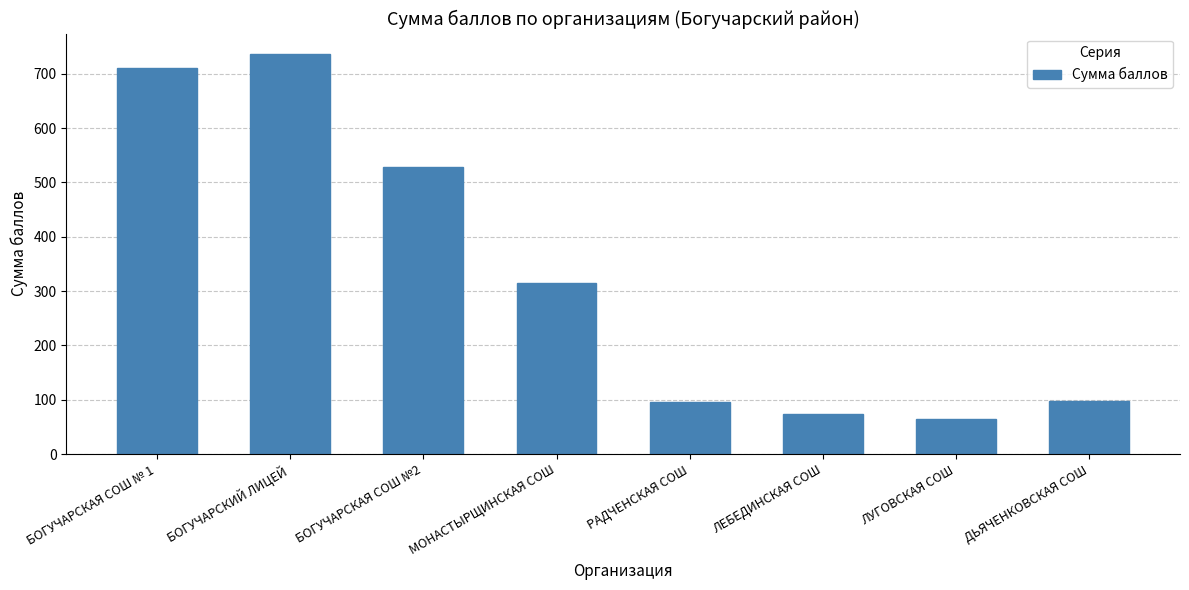

What is the value of the 8th bar from the left?

97